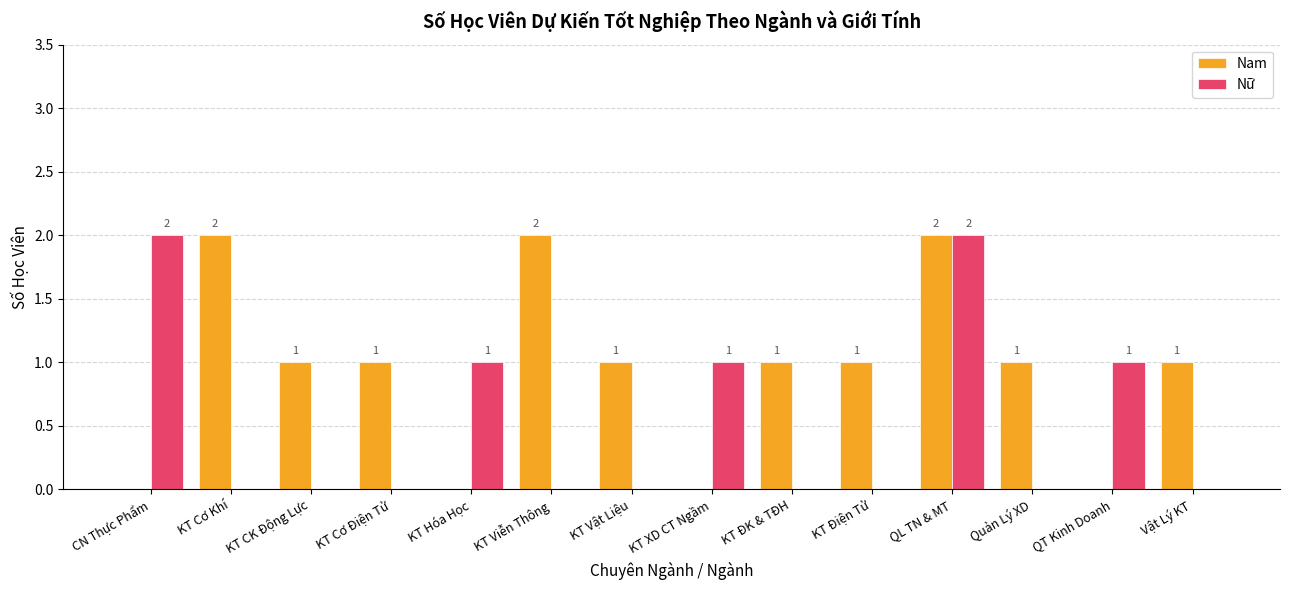

Are the bars horizontal?

No